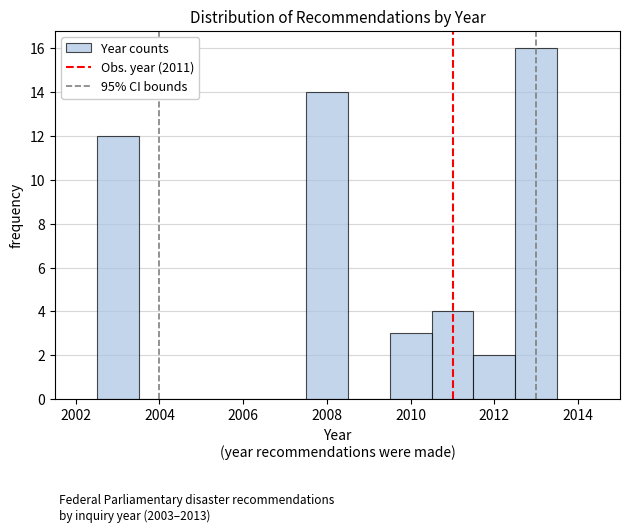

Reading left to right, transcribe this chart: for each bar, give the range it covers on the x-axis and its height. Neither the bar edges nor the heights are printed on the chart, so give them approximately, as read against the axes.

2002.5 to 2003.5: 12
2003.5 to 2004.5: 0
2004.5 to 2005.5: 0
2005.5 to 2006.5: 0
2006.5 to 2007.5: 0
2007.5 to 2008.5: 14
2008.5 to 2009.5: 0
2009.5 to 2010.5: 3
2010.5 to 2011.5: 4
2011.5 to 2012.5: 2
2012.5 to 2013.5: 16